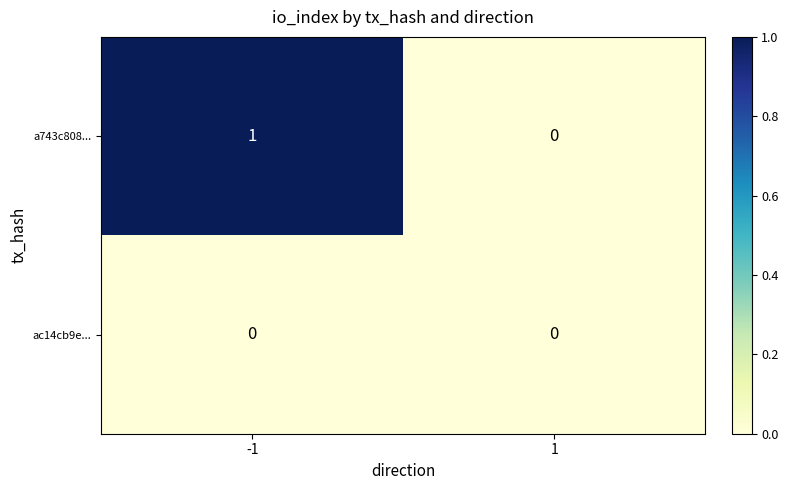

Rank the categories by a743c808... value from lowest to highest.

1, -1